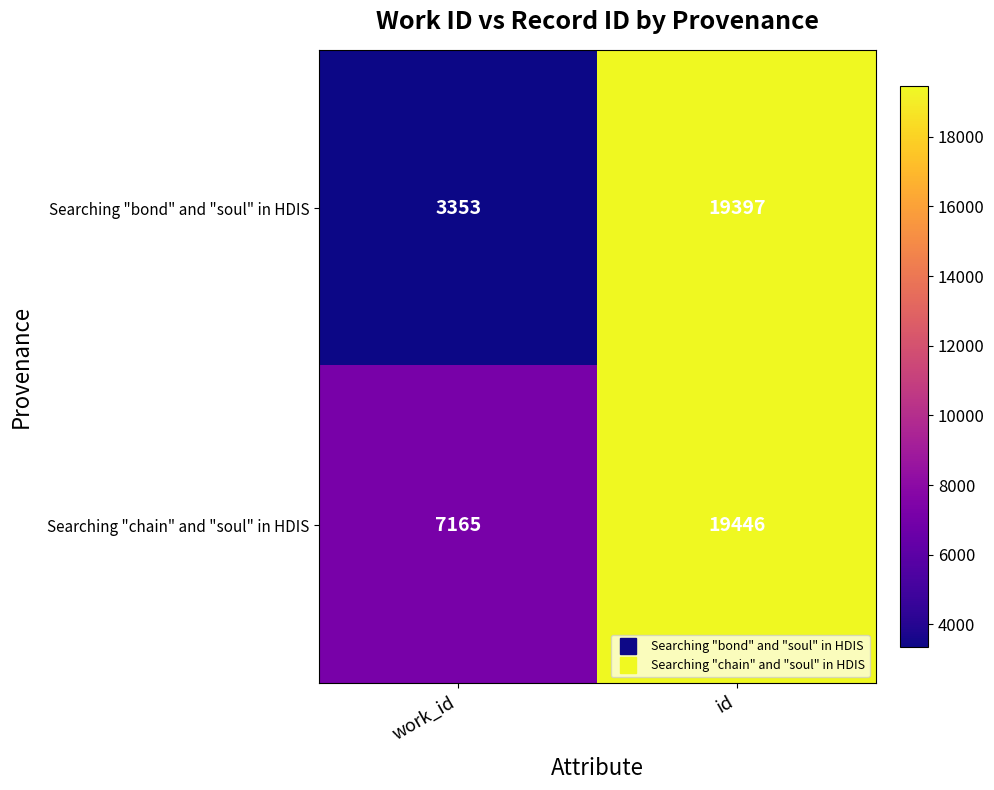

Which category has the highest value in the Searching "chain" and "soul" in HDIS series?

id